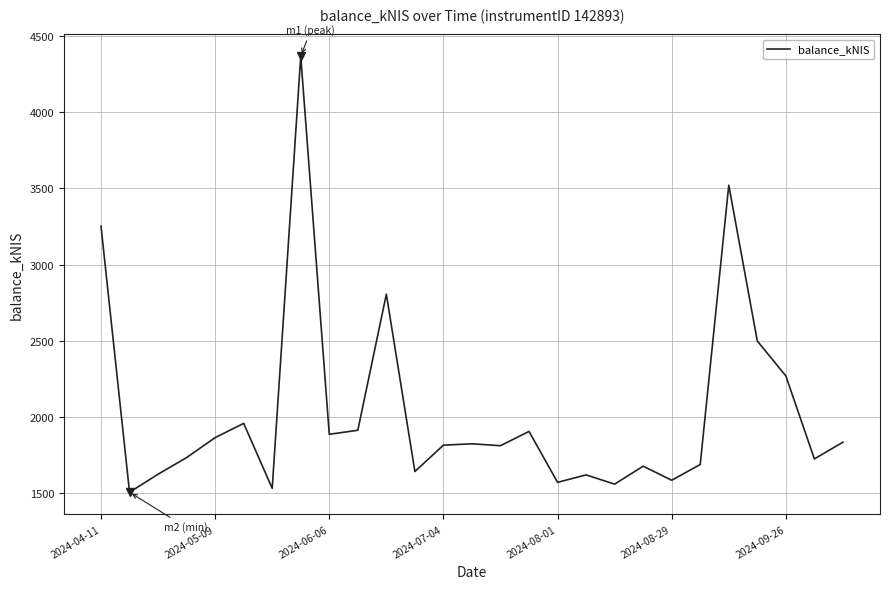

What is the maximum value shown in the chart?

4367.0